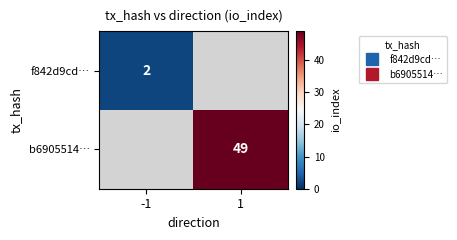

List the labels in order of f842d9cd… value, largest first.

-1, 1